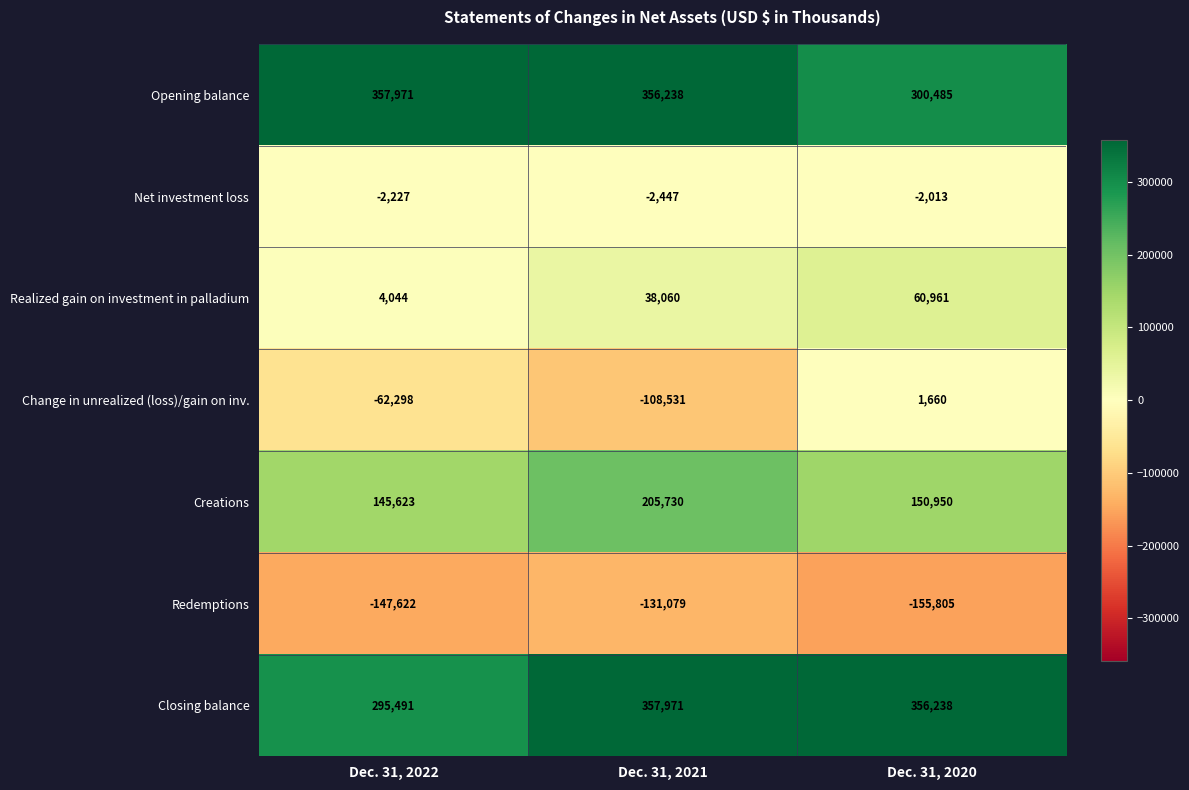

Where does the Closing balance series first go above 356238?

Dec. 31, 2021